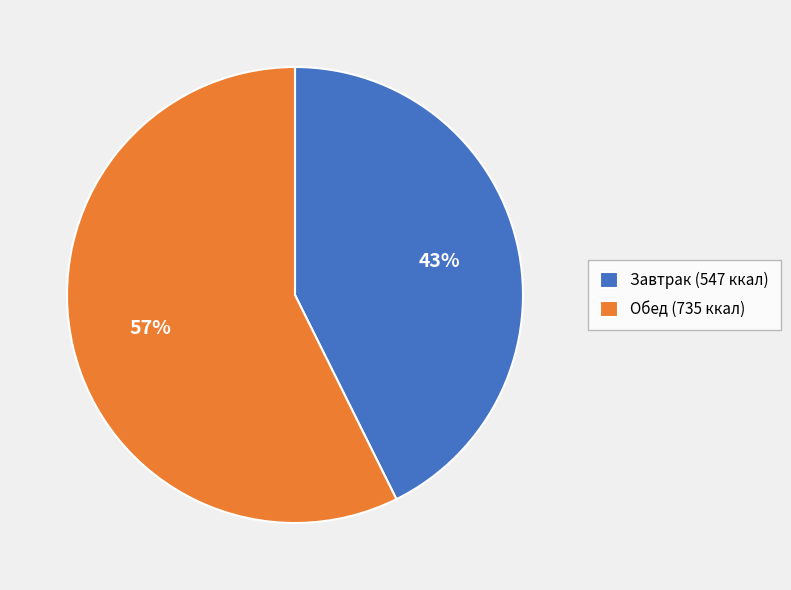

How many slices are in this pie chart?

2